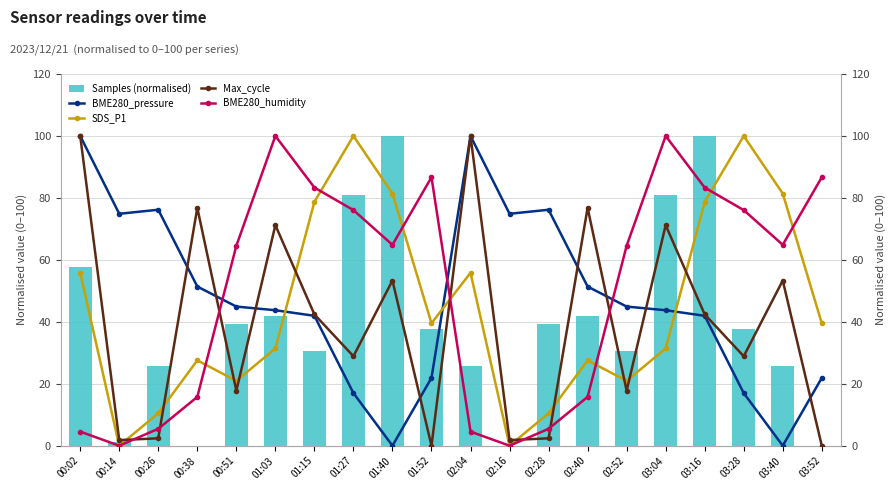

Where is Samples (normalised) nearest to the value 50?

00:02